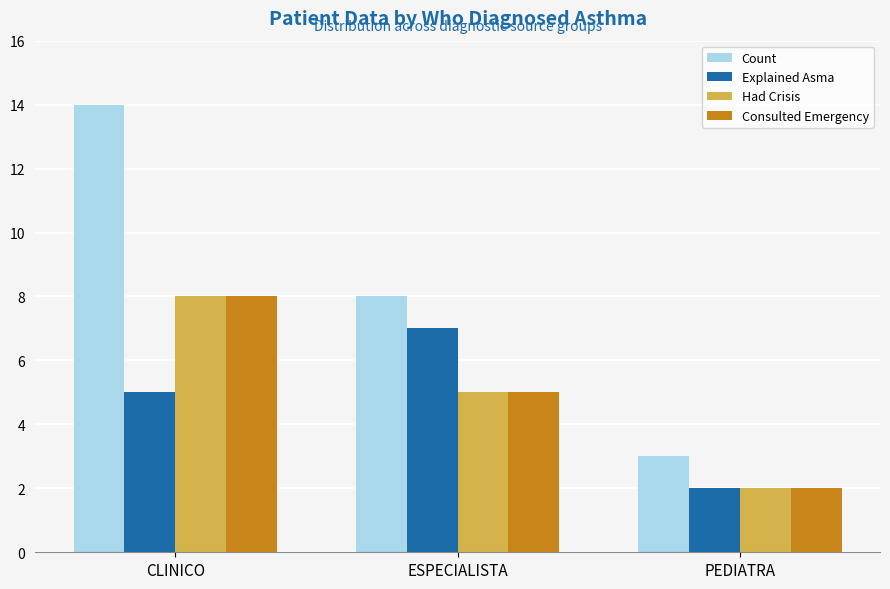

At which label is Consulted Emergency closest to 5?

ESPECIALISTA